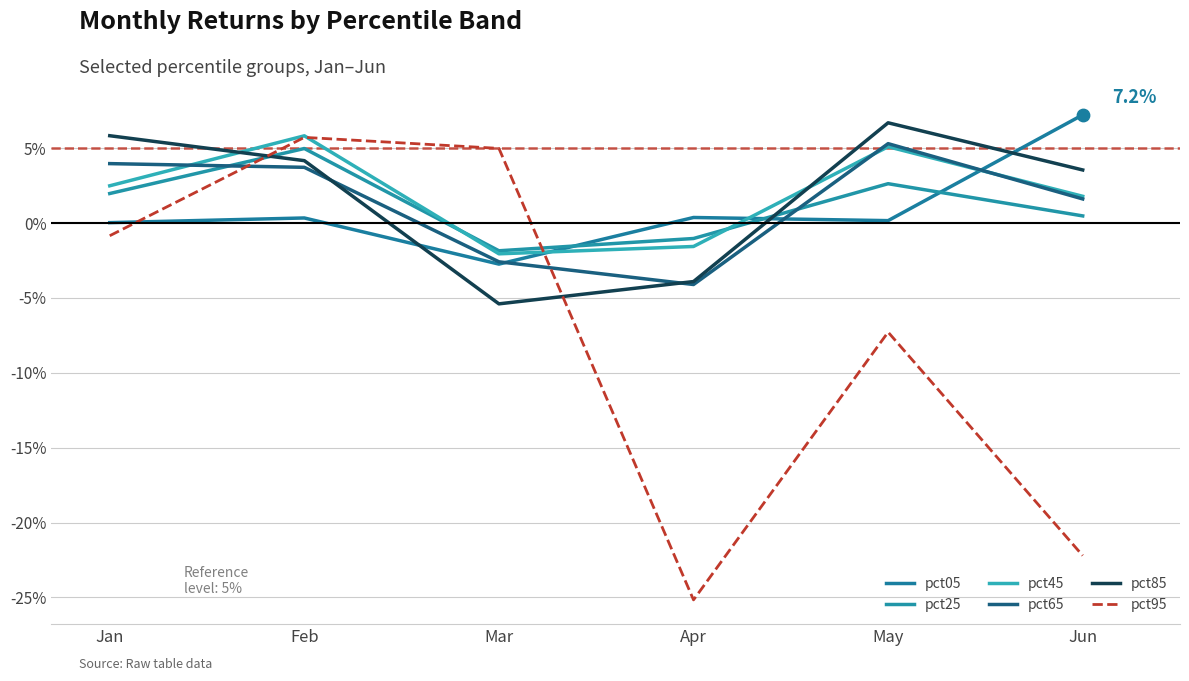

What are all the series names shown in the legend?

pct05, pct25, pct45, pct65, pct85, pct95